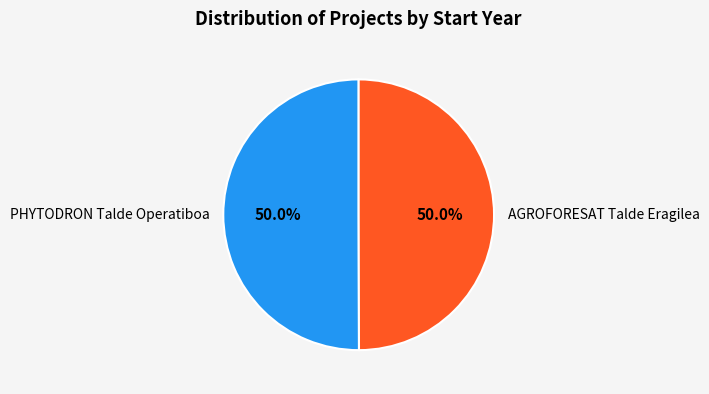

Combined, do AGROFORESAT Talde Eragilea and PHYTODRON Talde Operatiboa account for over 50%?

Yes